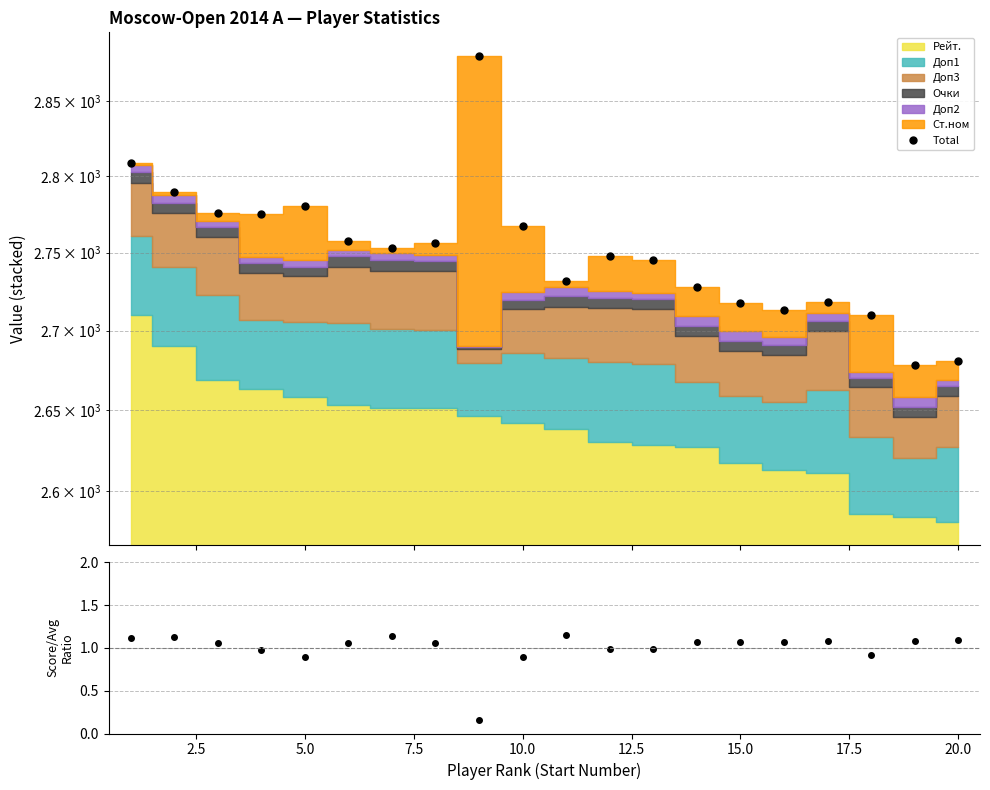

What is the average value?

2750.7